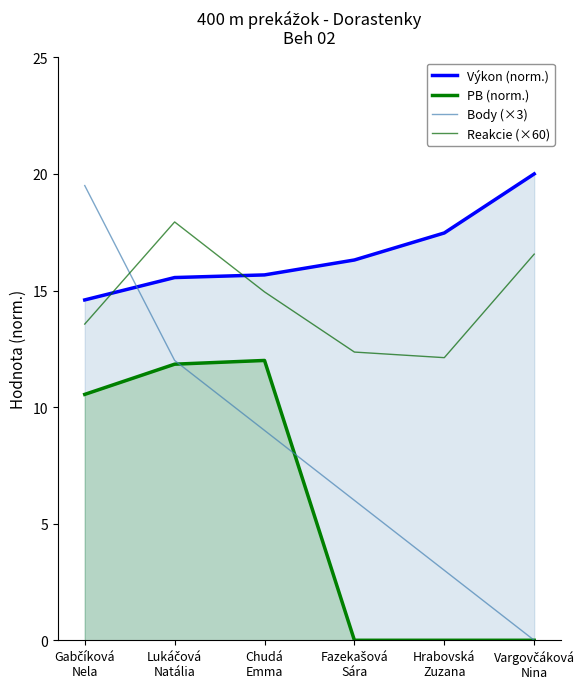

How many interior local peaks does the Reakcie (×60) series have?

1